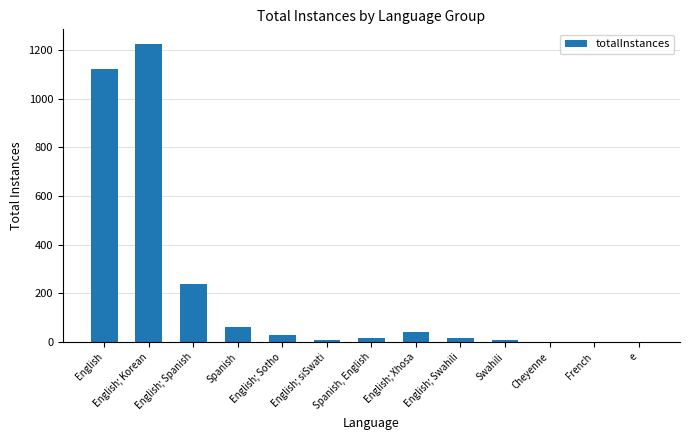

What is the ratio of the value at English; Korean to the value at English; siSwati?

122.3